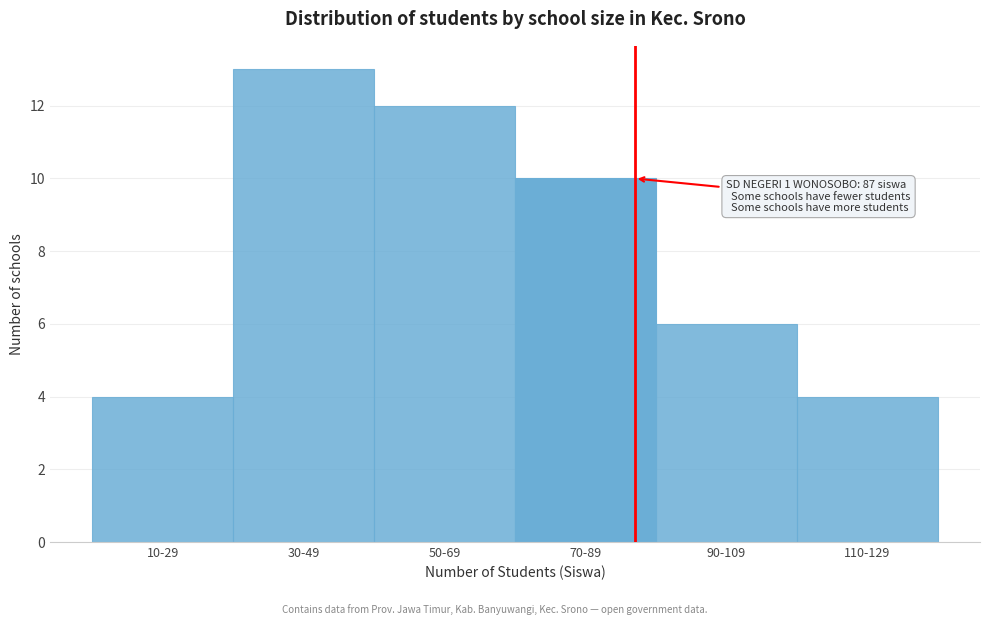

Reading left to right, list all the values displayed in this chart.

4	13	12	10	6	4